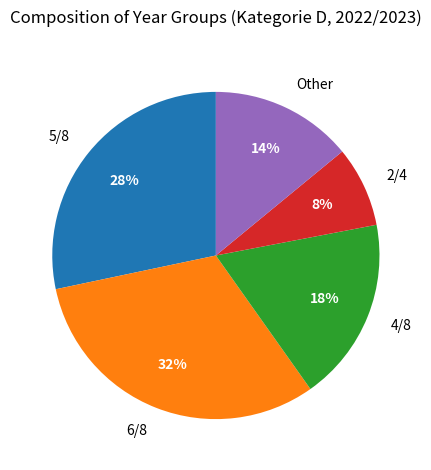

Which slice is the smallest?

2/4